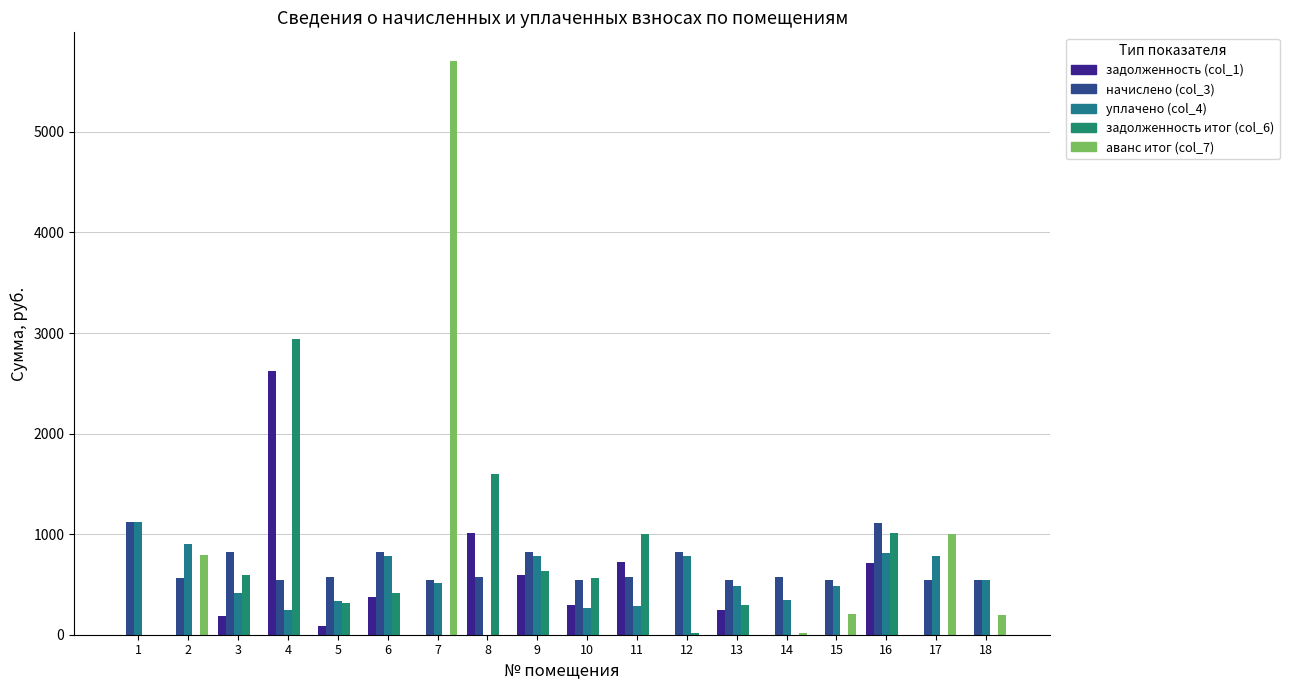

What are all the series names shown in the legend?

задолженность (col_1), начислено (col_3), уплачено (col_4), задолженность итог (col_6), аванс итог (col_7)